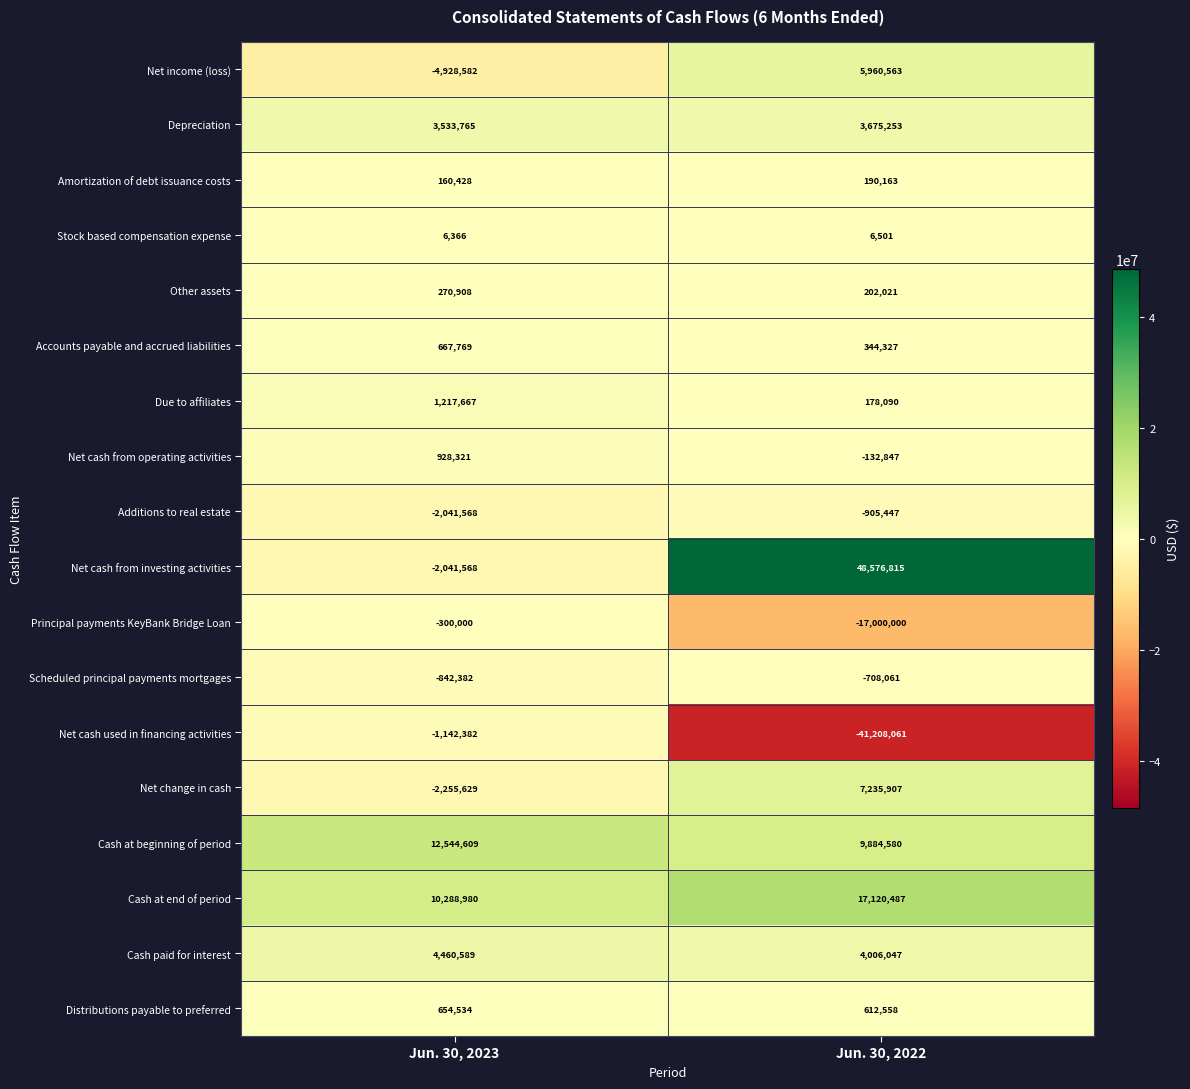

What is the total value across all series at Jun. 30, 2022?

38038896